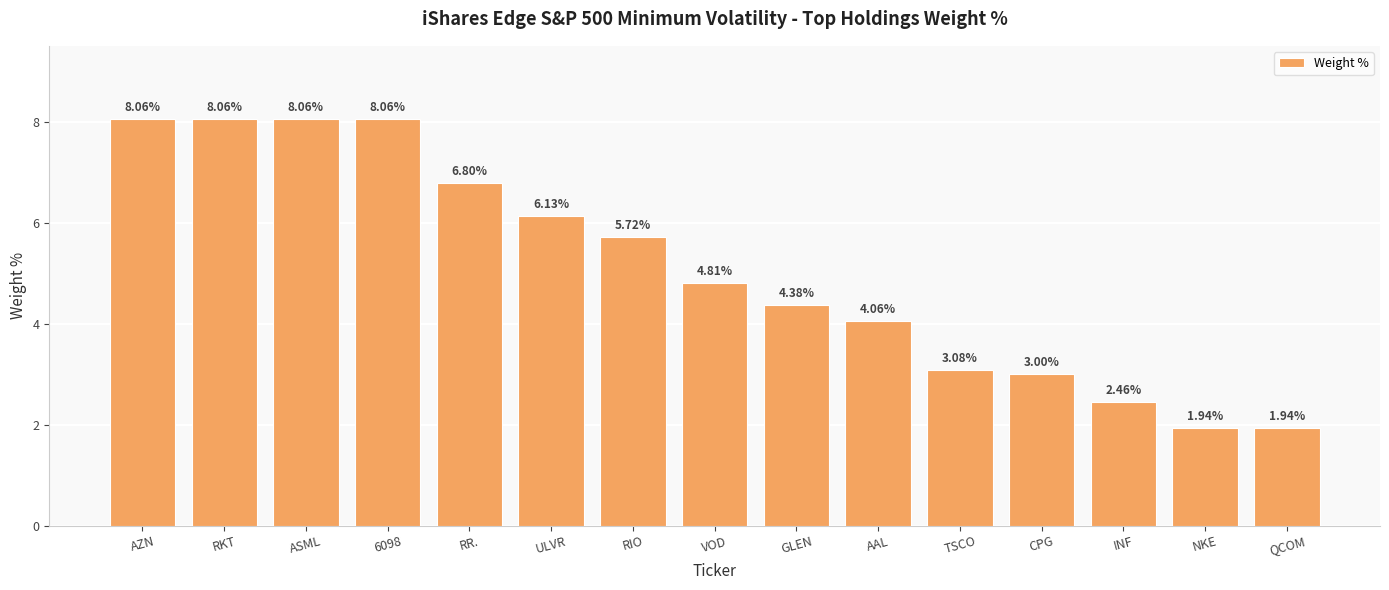

What is the sum of all values?

76.6